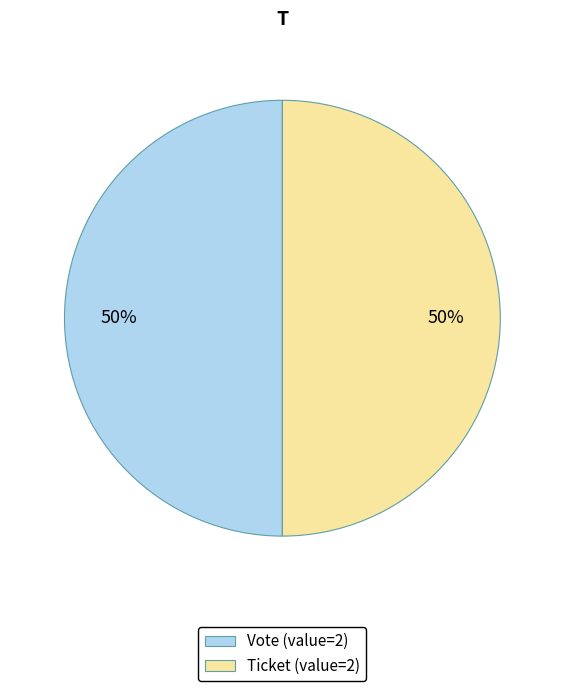

The Vote (value=2) slice represents 57% of the pie. True or false?

False